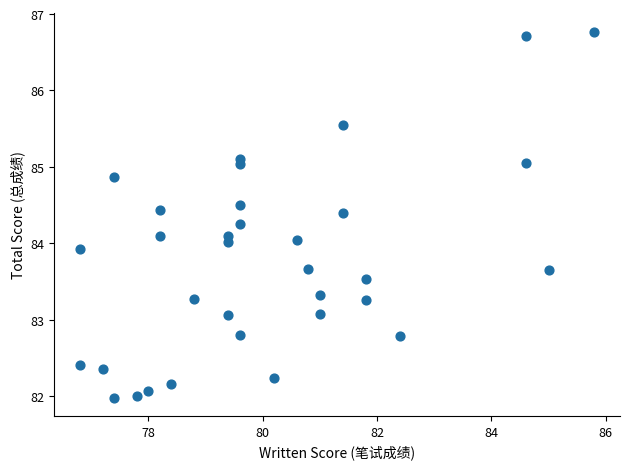

What is the range of X values (max minus min)?

9.0